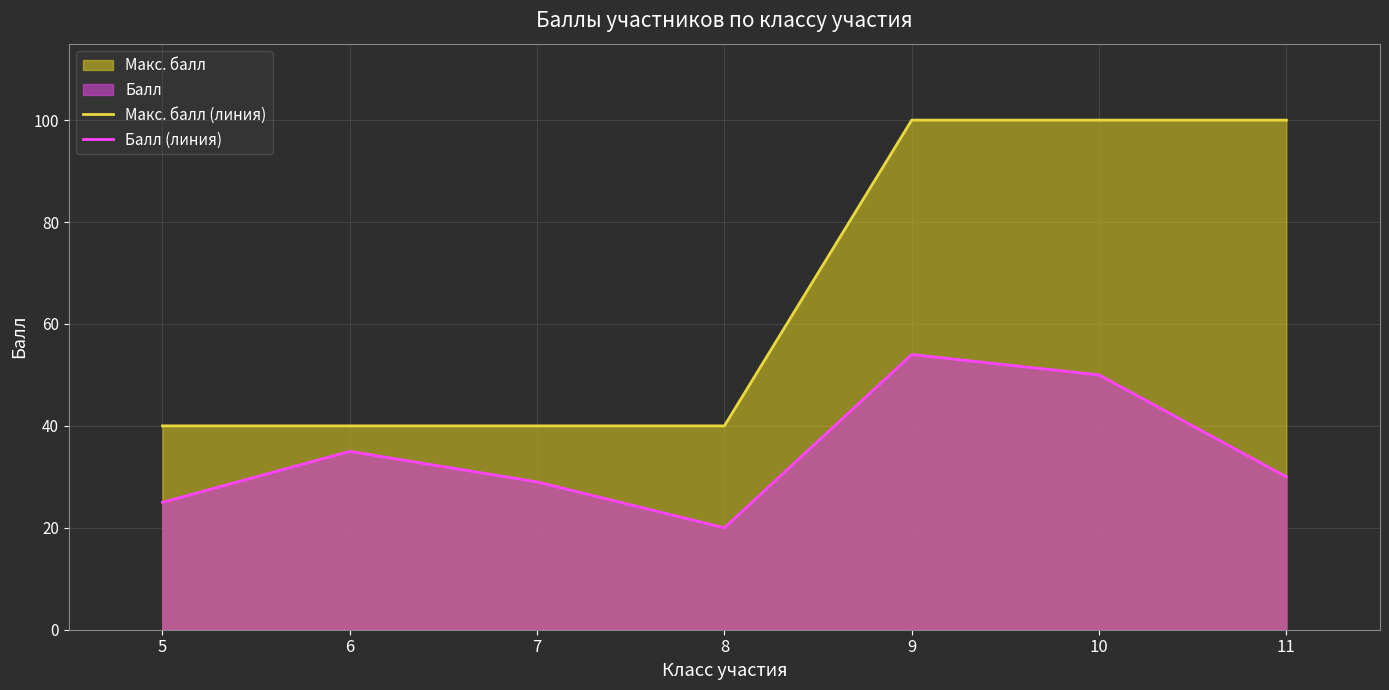

What value does the Балл (линия) series have at 8?

20